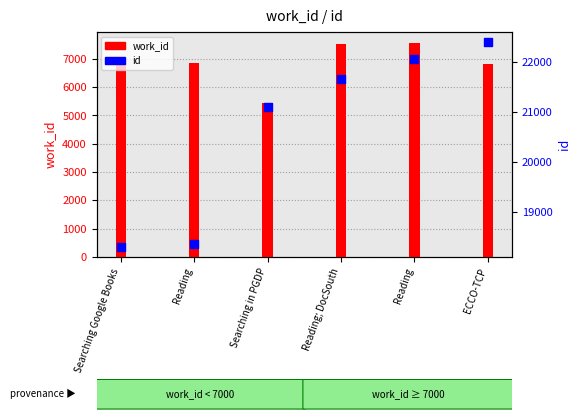

Which series has the largest Y range (max minus min)?

id